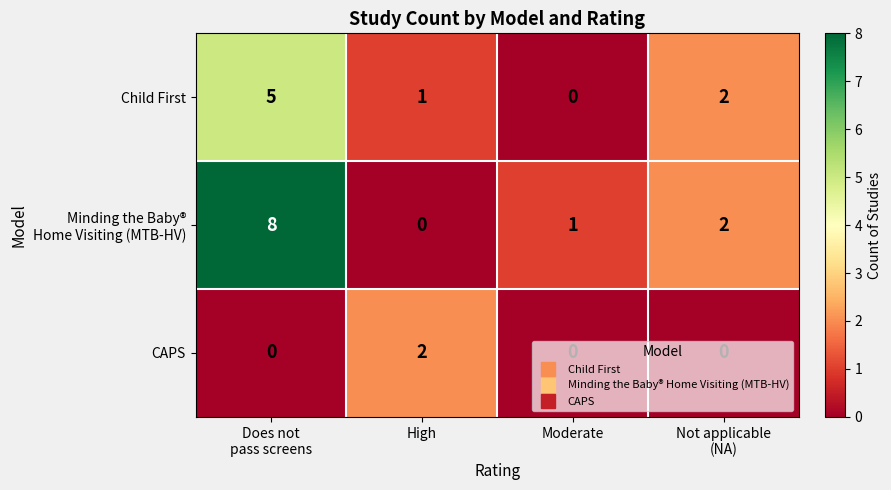

What is the difference between the maximum and second lowest values in the Child First series?

4